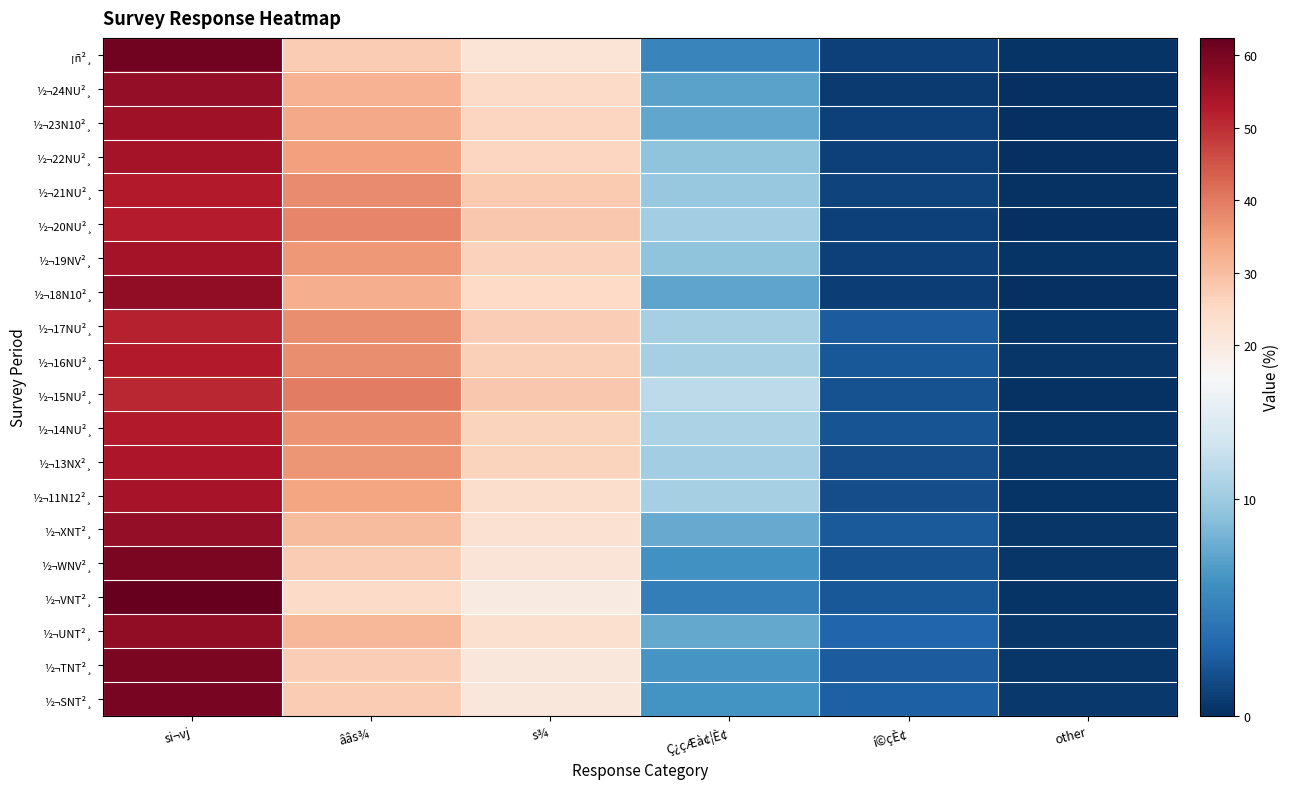

Count the number of data series in this chart.

20